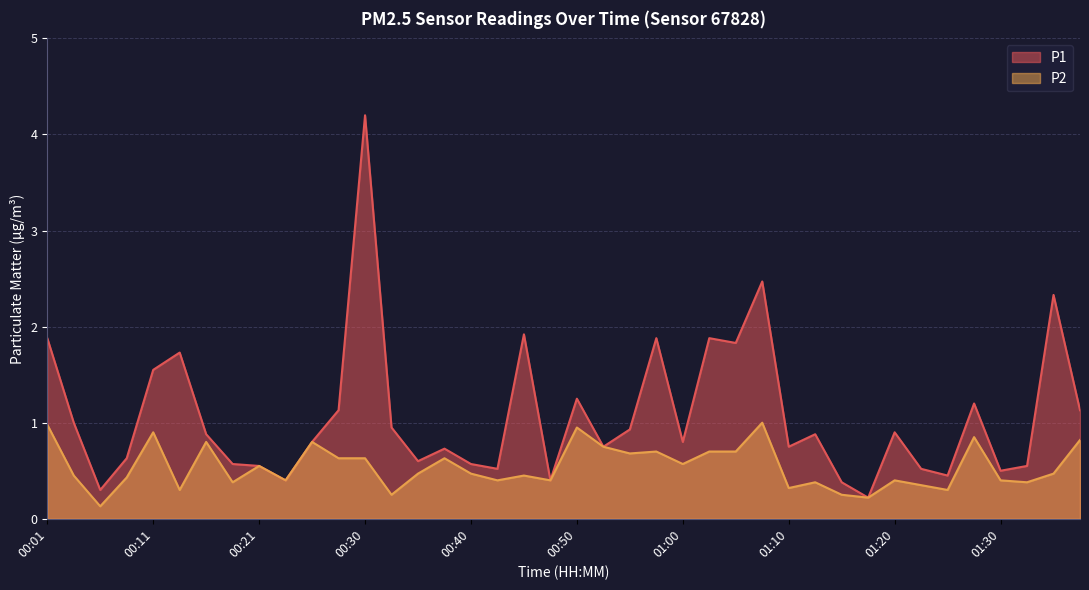

What are all the series names shown in the legend?

P1, P2